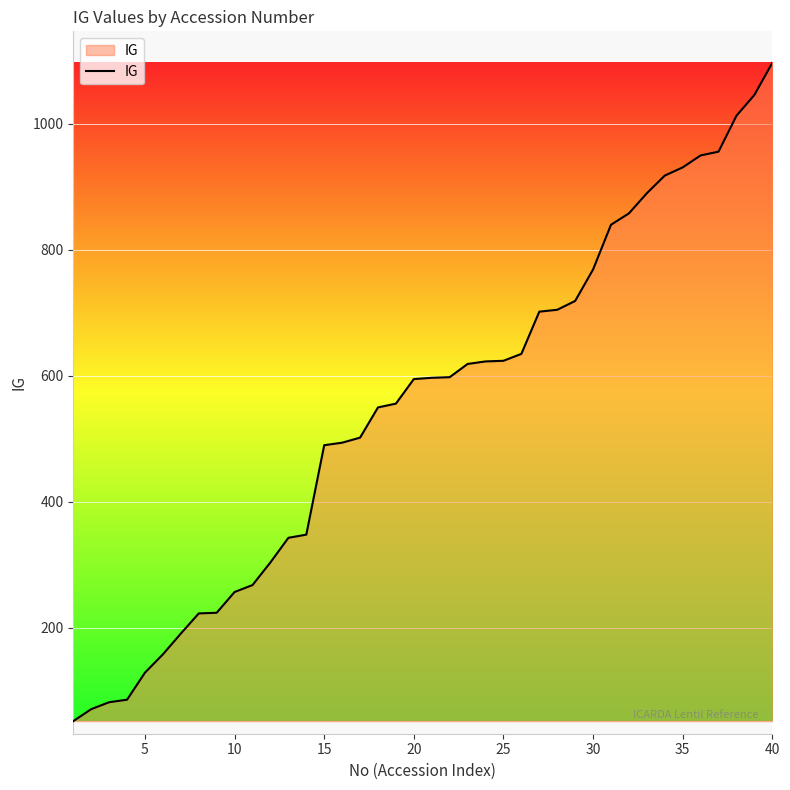

What is the greatest value displayed?

1097